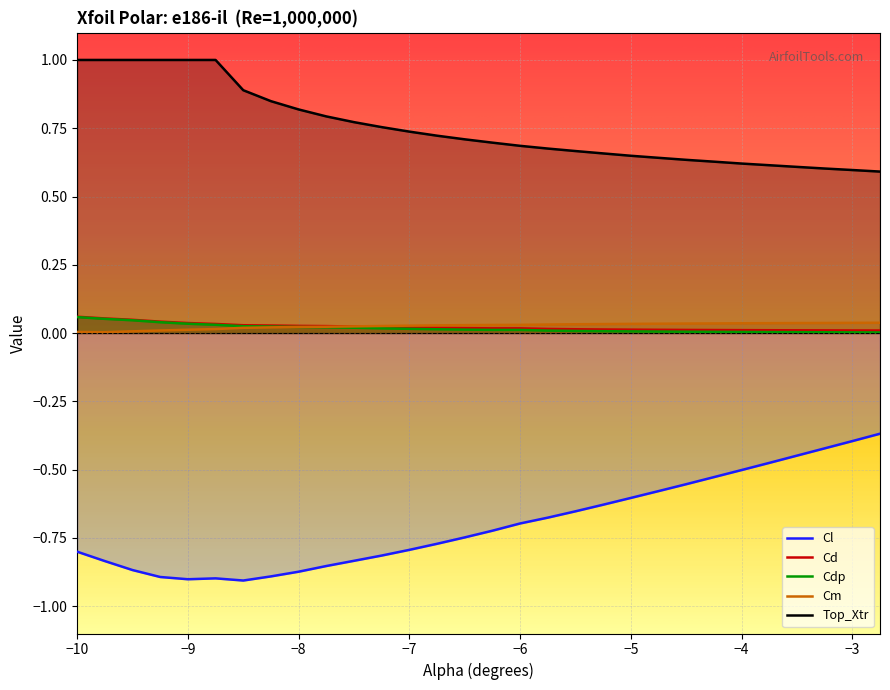

How many lines are shown in the chart?

5